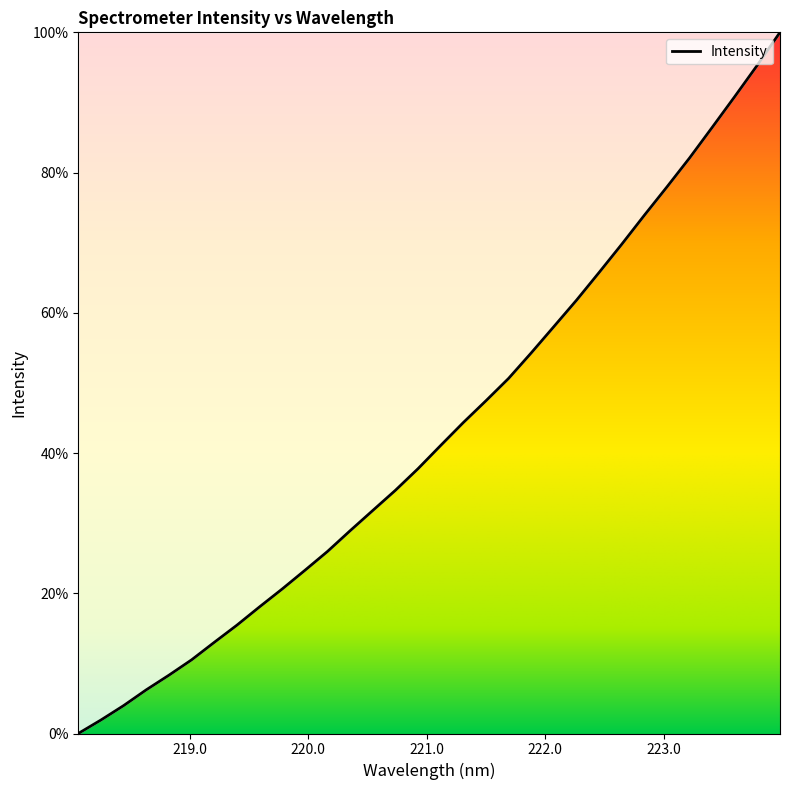

What is the greatest value displayed?

100.0